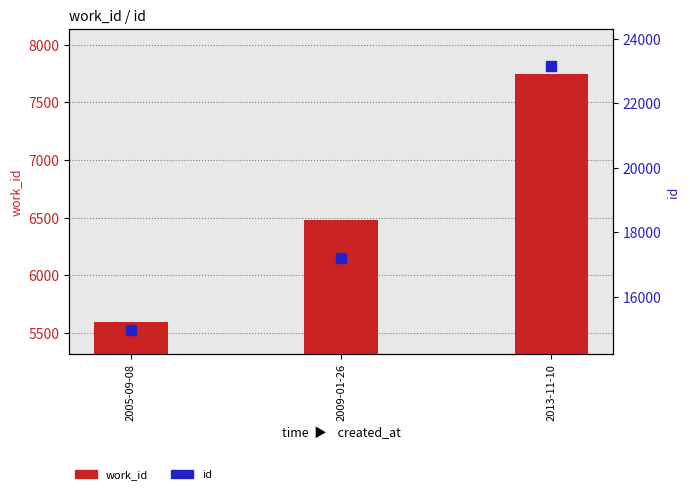

What is the value of the id bar at the 3rd from the left?

23145